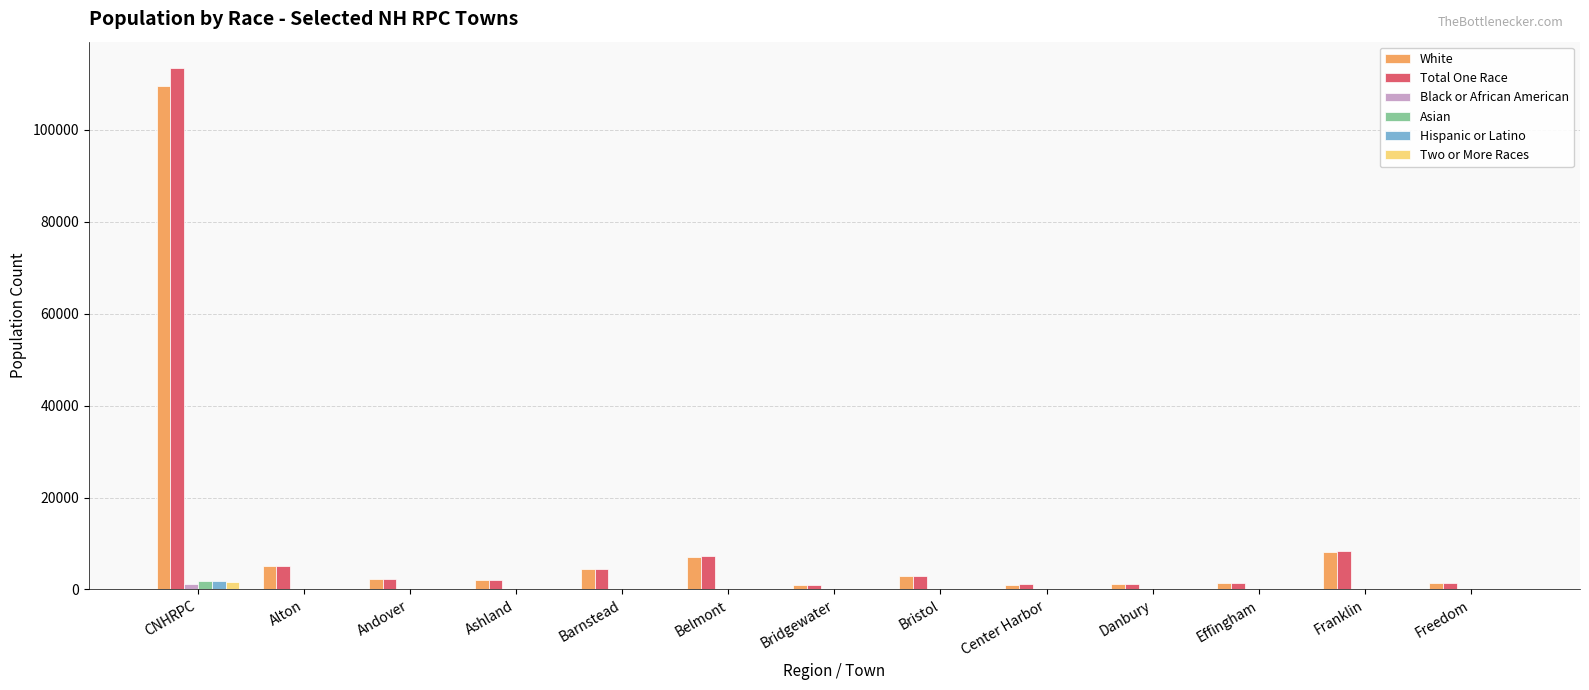

Are the bars horizontal?

No